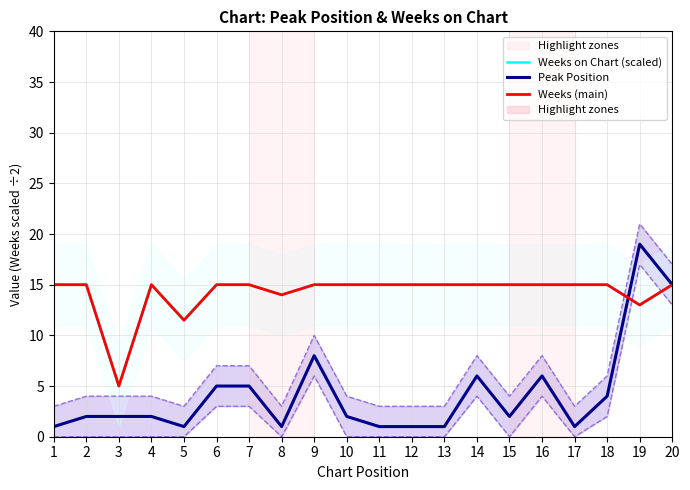

What is the sum of the Peak Position values at 9 and 15?

10.0